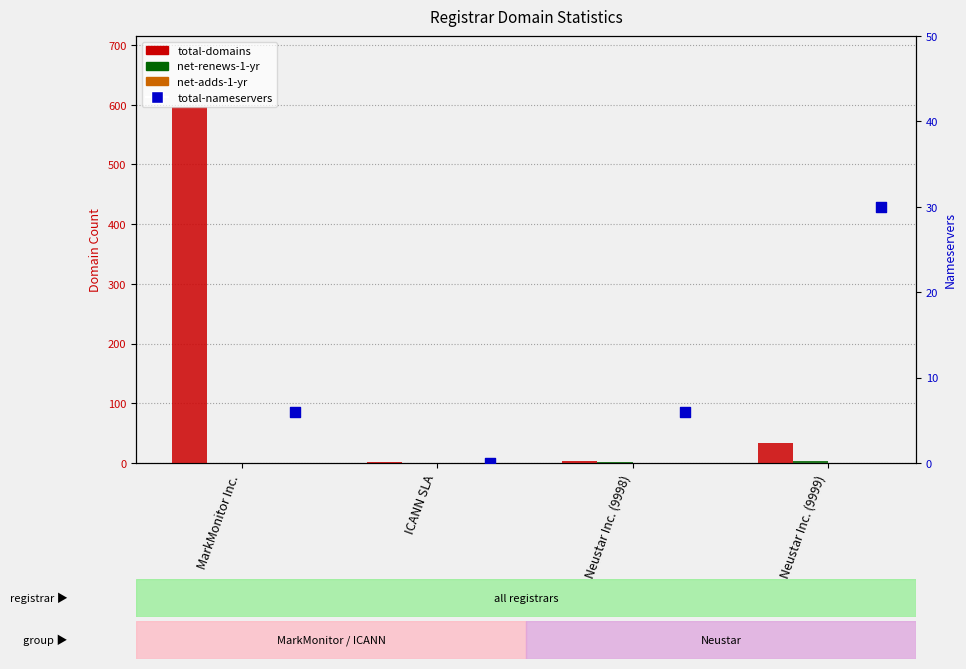

Is the value of total-domains at MarkMonitor Inc. greater than the value of net-renews-1-yr at Neustar Inc. (9998)?

Yes